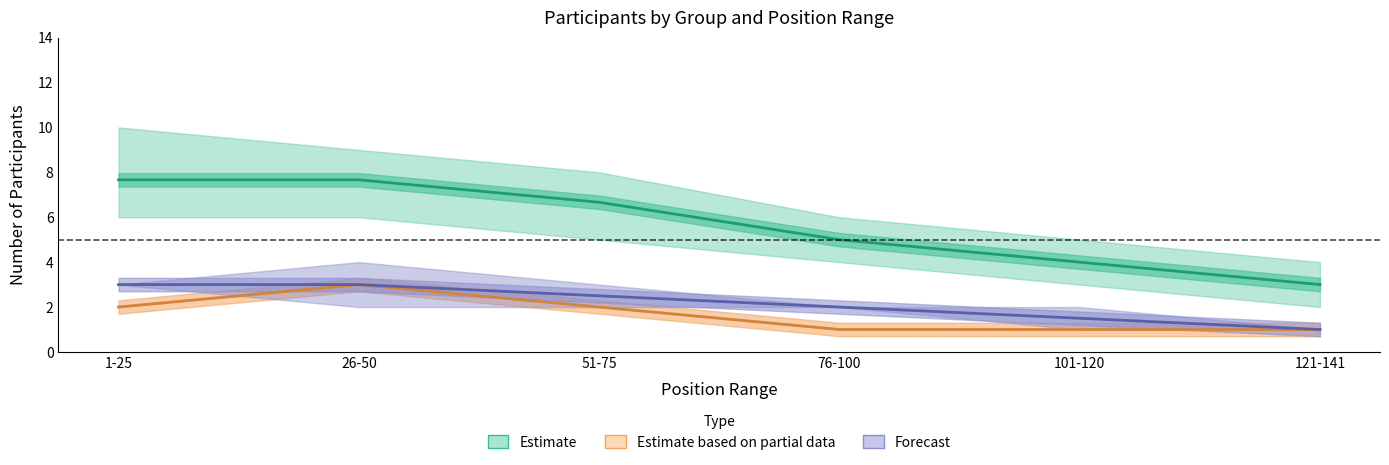

What position from the left is 76-100?

4